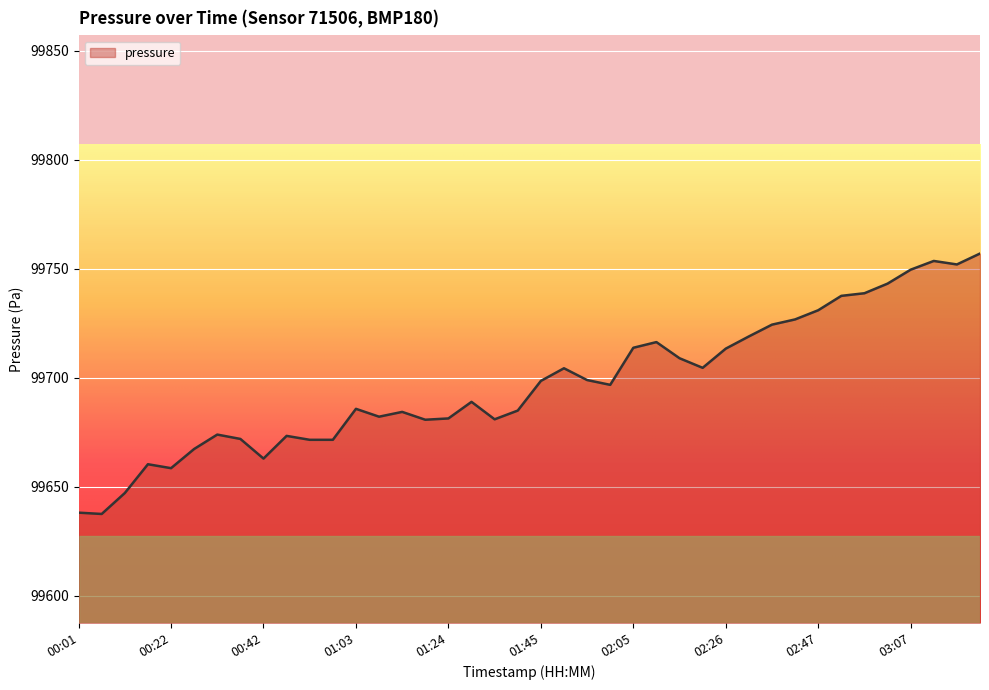

What is the difference between the maximum and minimum values?

119.4